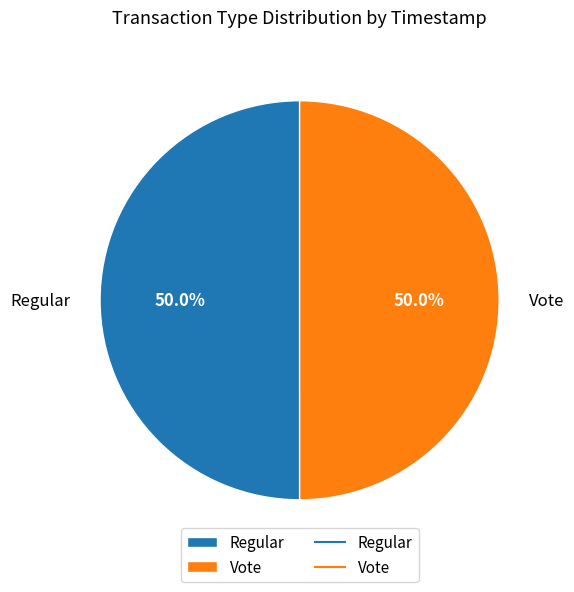

To the nearest percent, what portion does Vote represent?

50%